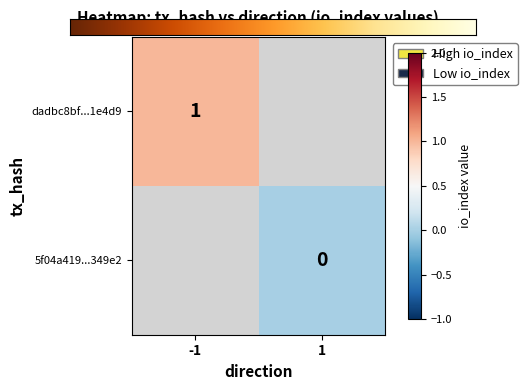

The dadbc8bf...1e4d9 series shows 1 at -1. True or false?

True